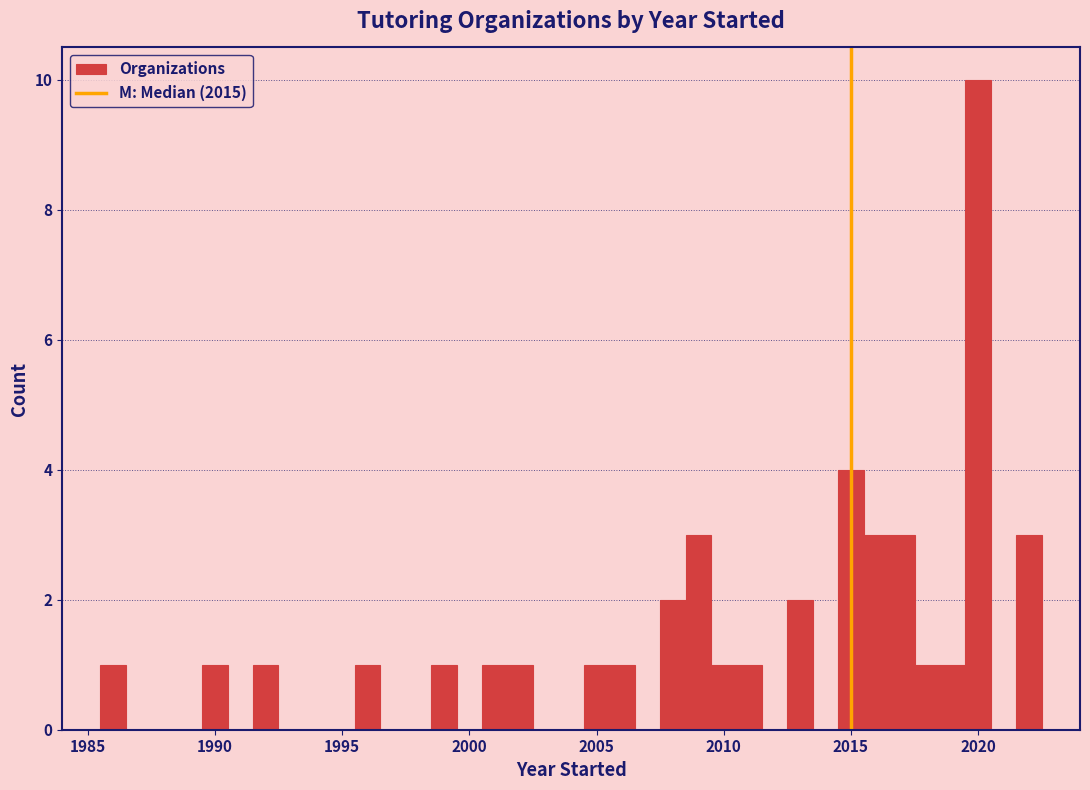

Around what value on the x-axis is the tallest bar? Give the approximate position of its centre, as read against the axis.

2020.0